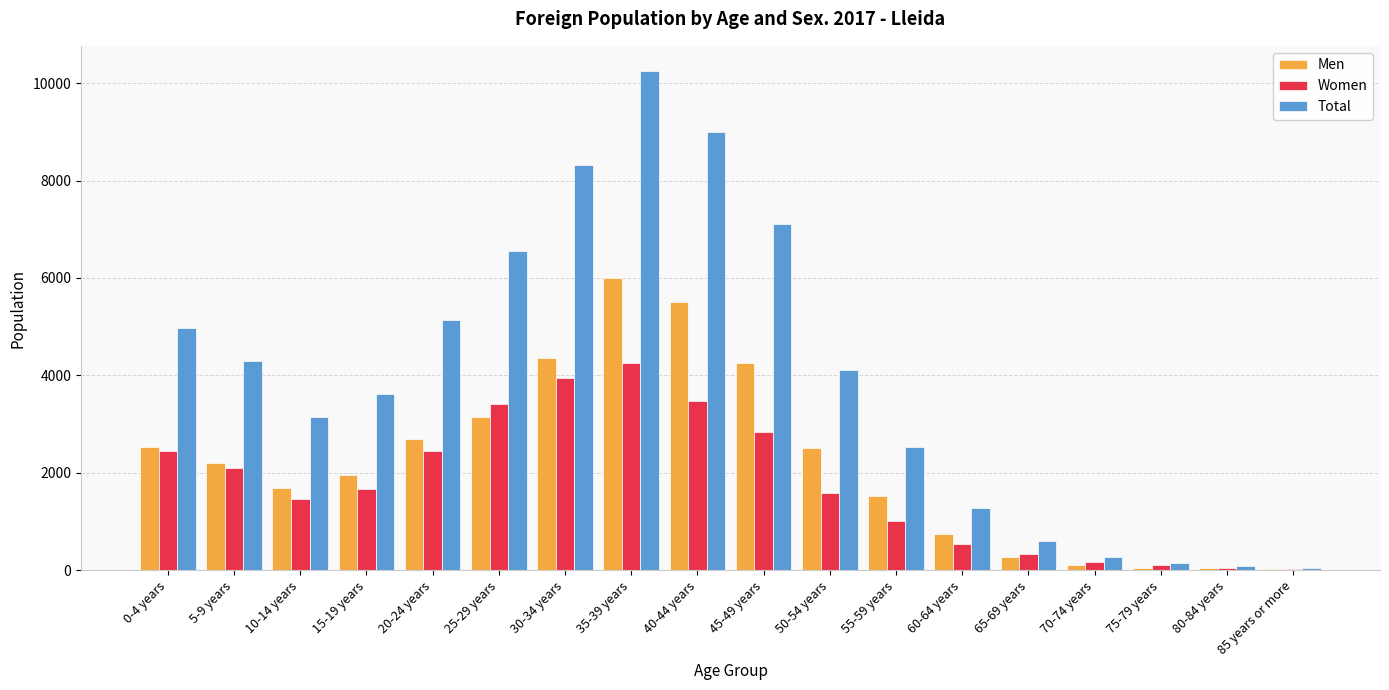

What is the average value of the Men series?

2201